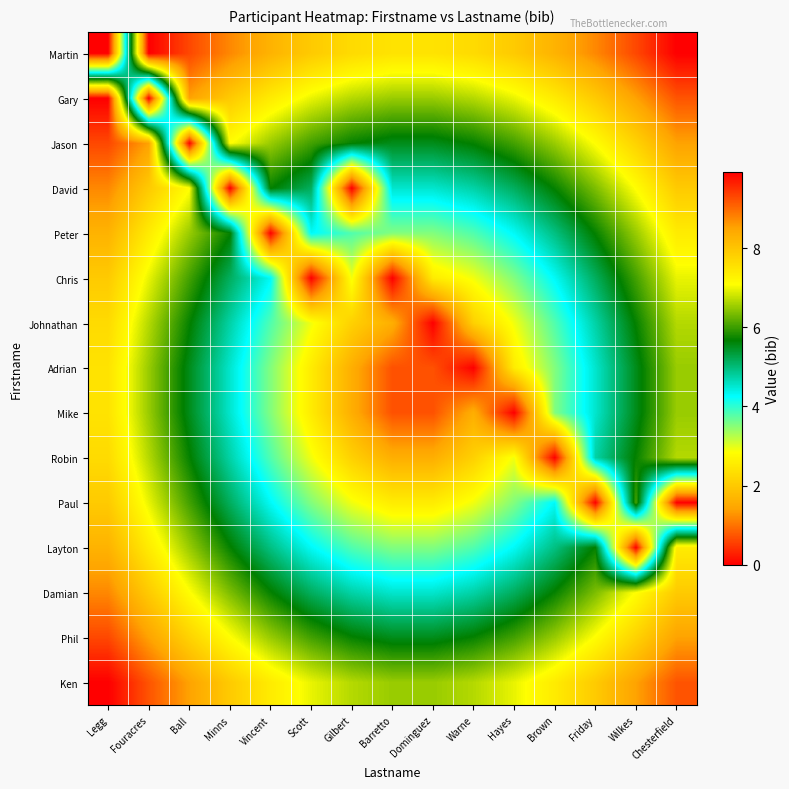

At which category is the sum across all series the highest?

Legg